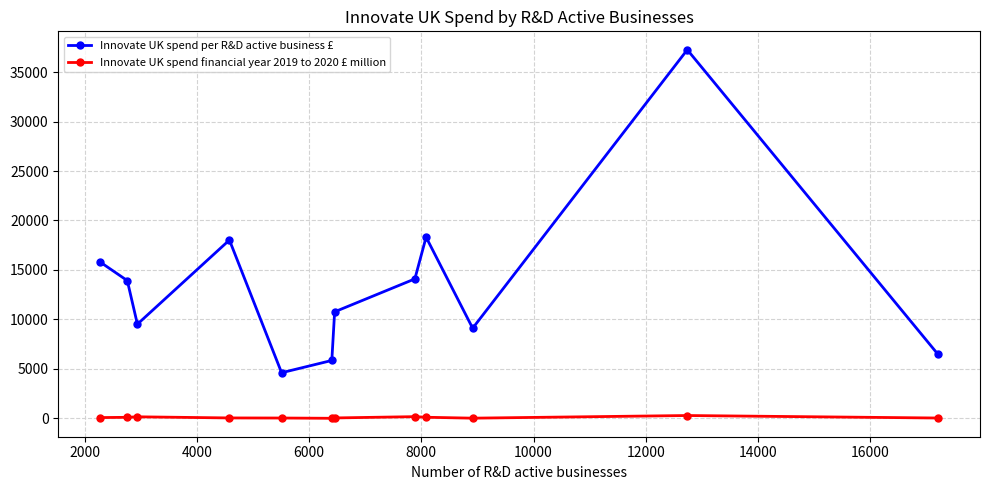

List the series in order of their overall mean, highest first.

Innovate UK spend per R&D active business £, Innovate UK spend financial year 2019 to 2020 £ million